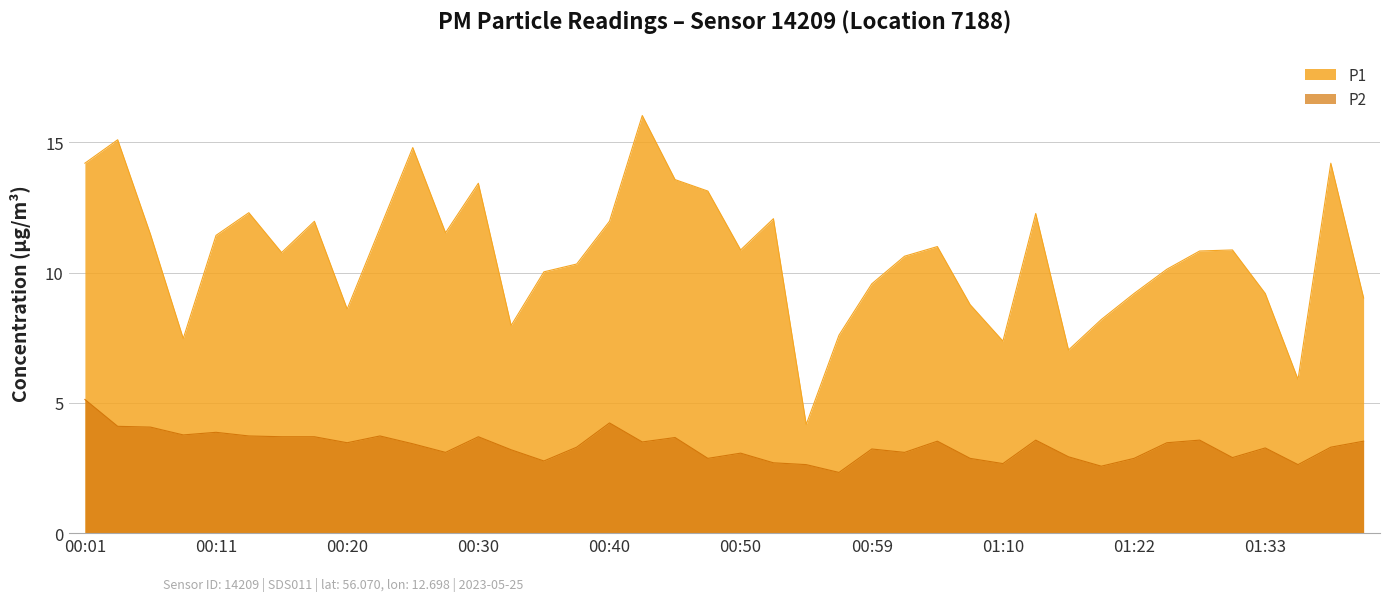

List the labels in order of P2 value, smallest first.

00:57, 01:20, 00:54, 01:35, 01:10, 00:52, 00:35, 00:47, 01:07, 01:22, 01:30, 01:17, 00:50, 00:28, 01:02, 00:33, 00:59, 01:33, 00:37, 01:38, 00:25, 00:20, 01:25, 00:42, 01:04, 01:40, 01:12, 01:28, 00:45, 00:15, 00:18, 00:30, 00:13, 00:23, 00:08, 00:11, 00:06, 00:03, 00:40, 00:01